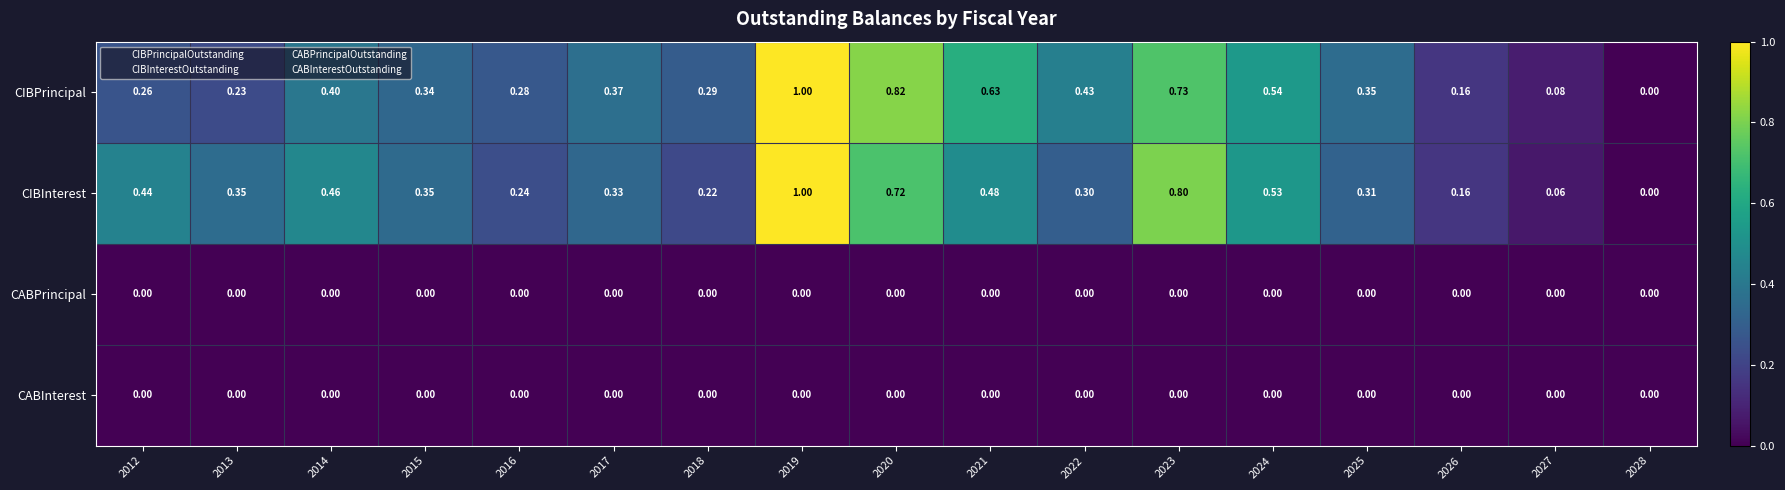

Which series has the largest total across all categories?

CIBPrincipal